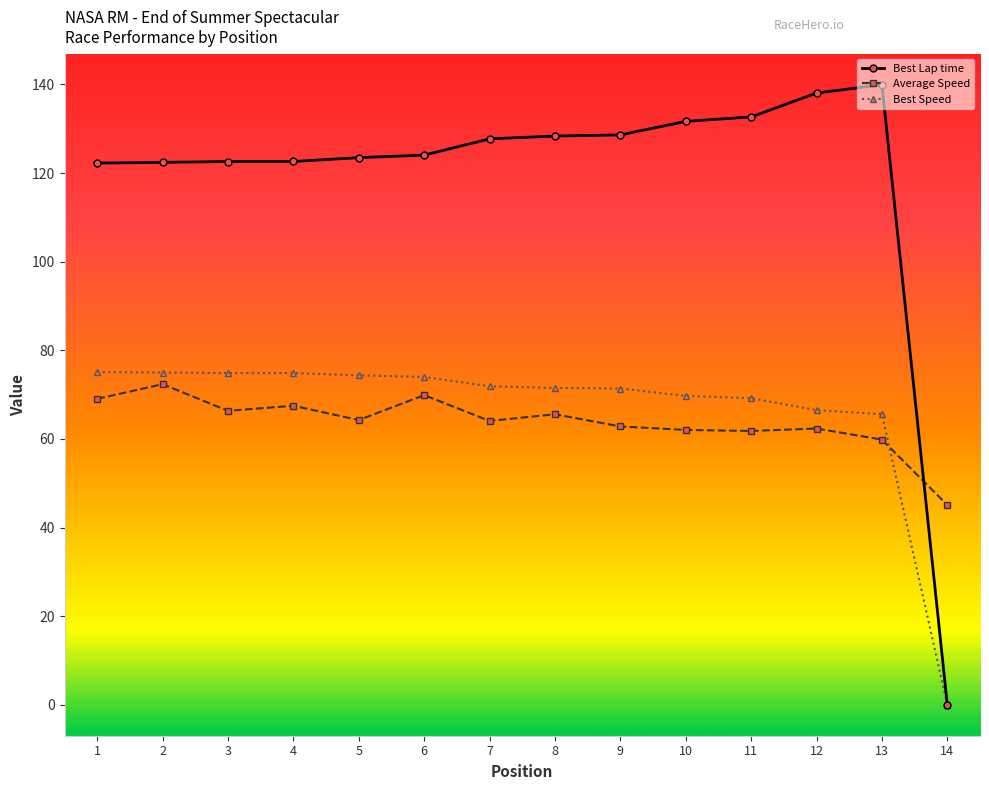

Where is the first local maximum for Average Speed?

2